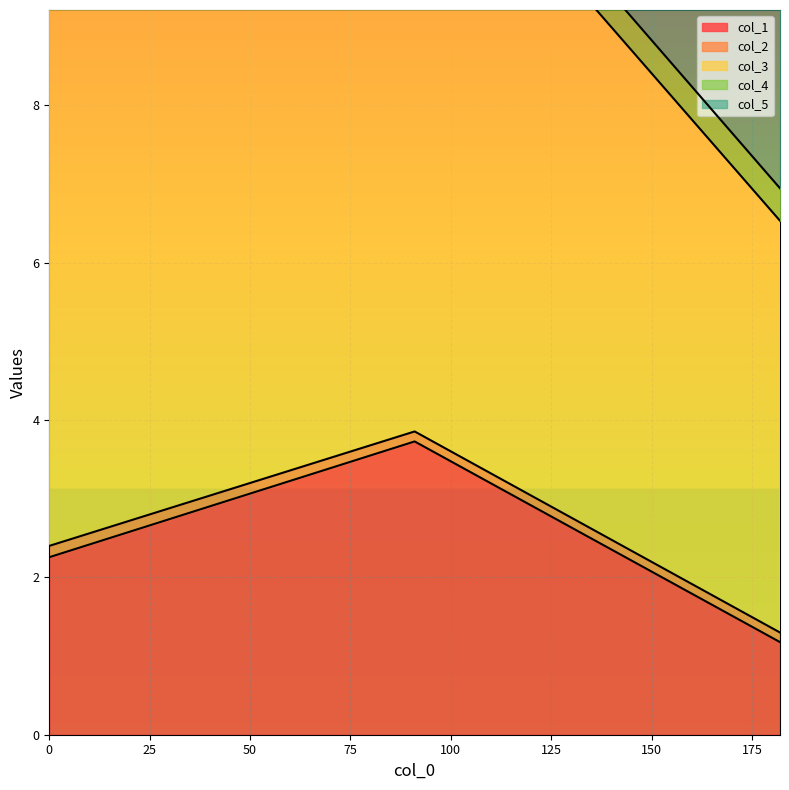

The value of col_4 at 91 is 0.1. True or false?

False